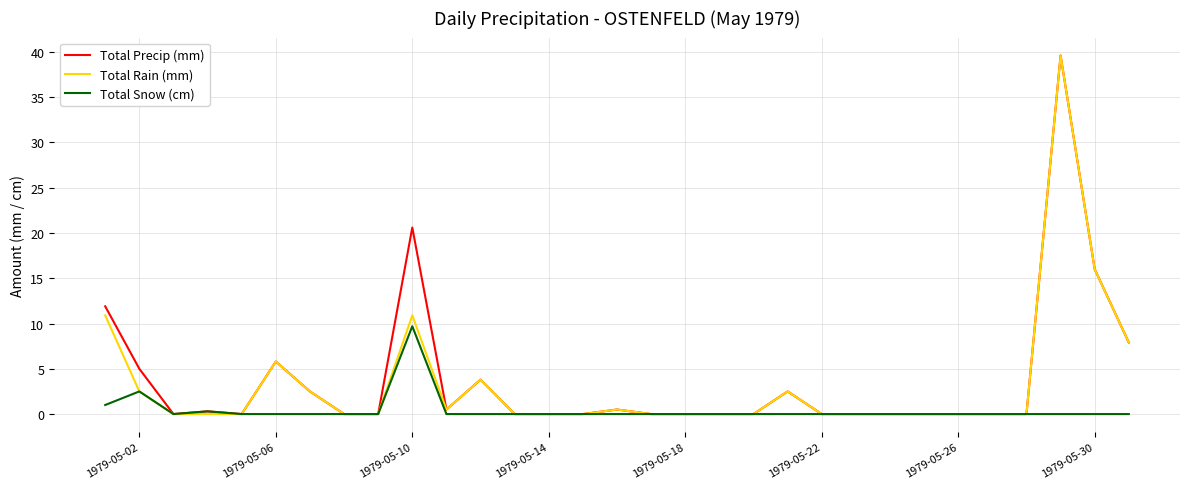

True or false: Total Precip (mm) and Total Snow (cm) intersect in this chart.

False